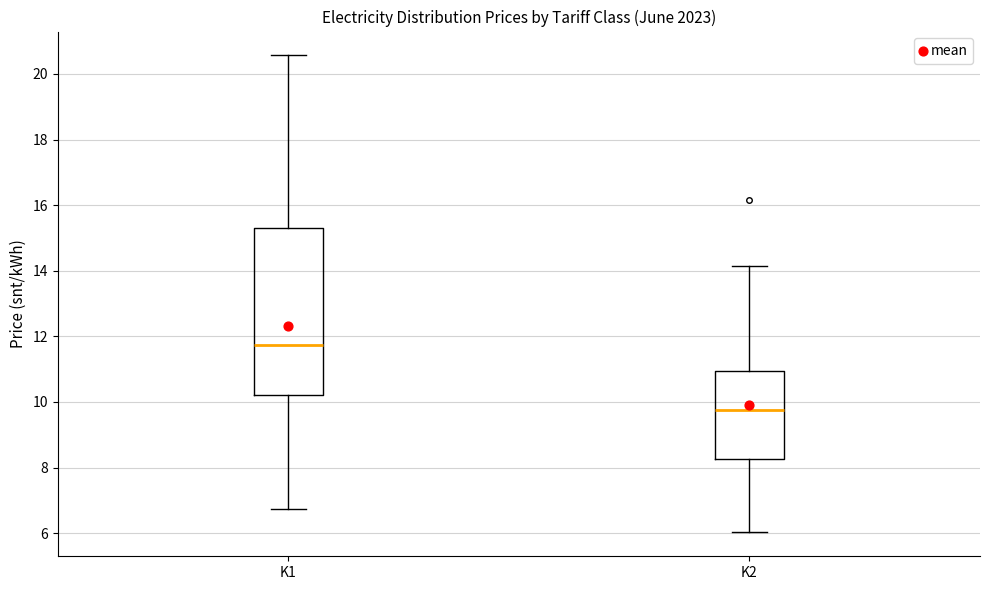

Reading left to right, transcribe this box plot: for each box, give where its median line is, the range the box spans, and where its two whiskers end, as read against the y-axis. The values are not printed on the chart, so give them approximately, as read against the axis.

K1: median 11.8, box 10.2 to 15.4, whiskers 6.8 to 20.6
K2: median 9.8, box 8.2 to 11.0, whiskers 6.0 to 14.2